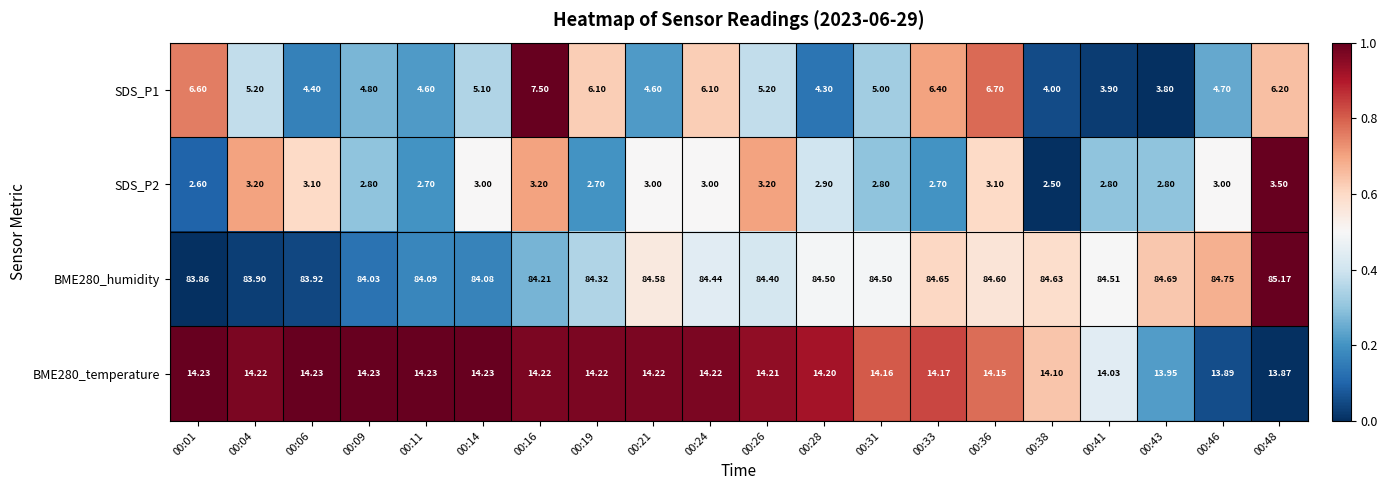

How many data points in SDS_P2 are less than 3?

10